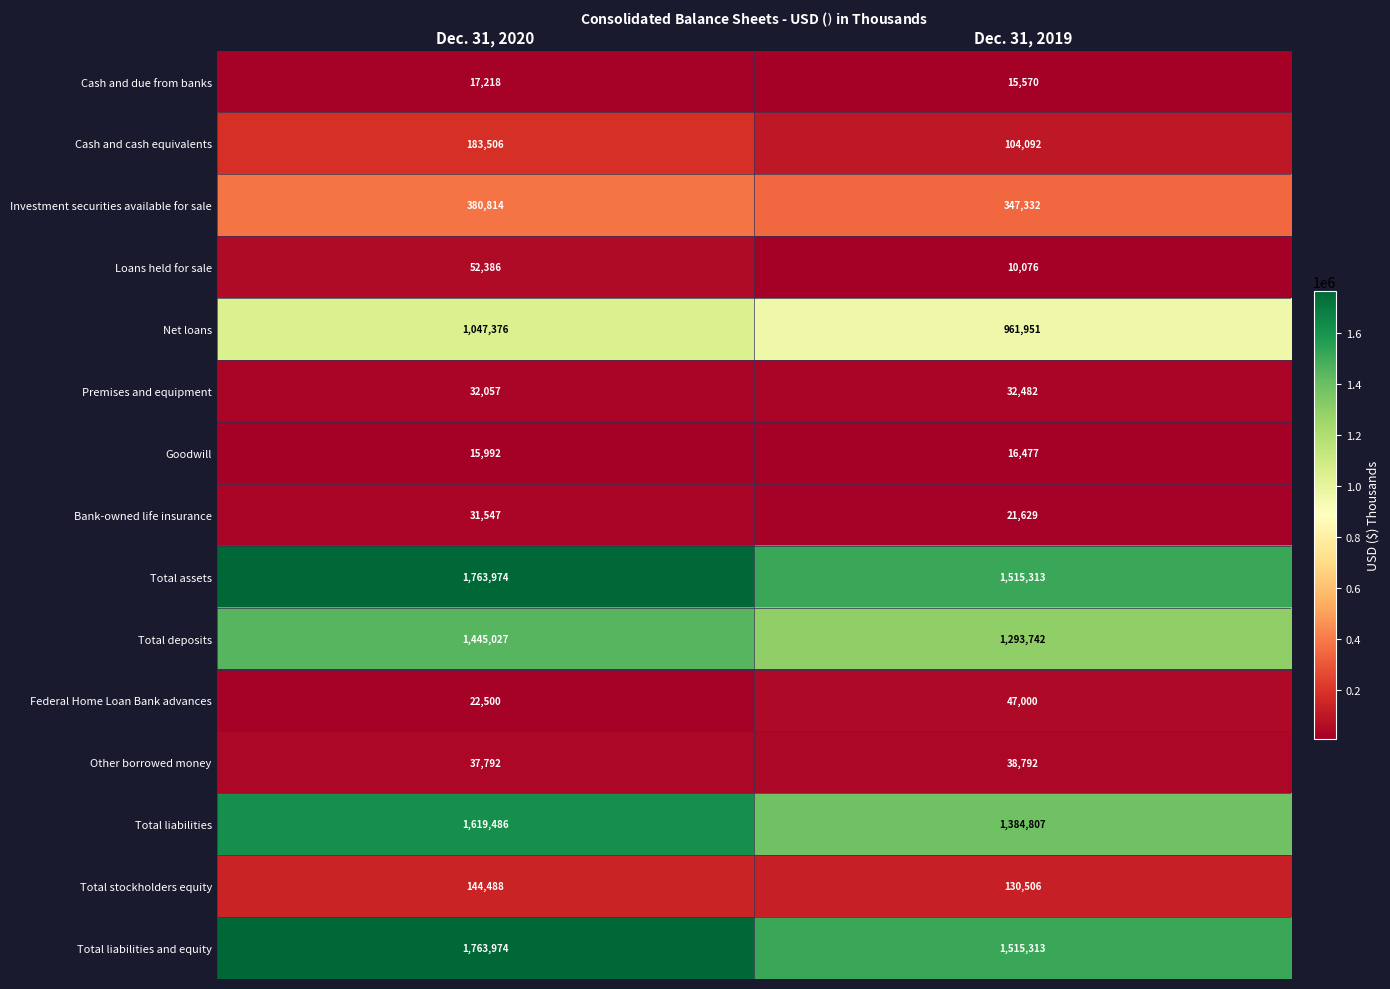

What is the total value across all series at Dec. 31, 2019?

7435082